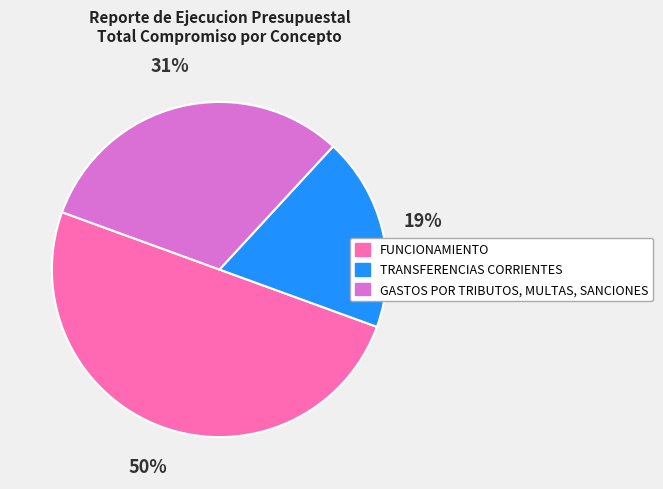

To the nearest percent, what is the average slice percentage?

33%